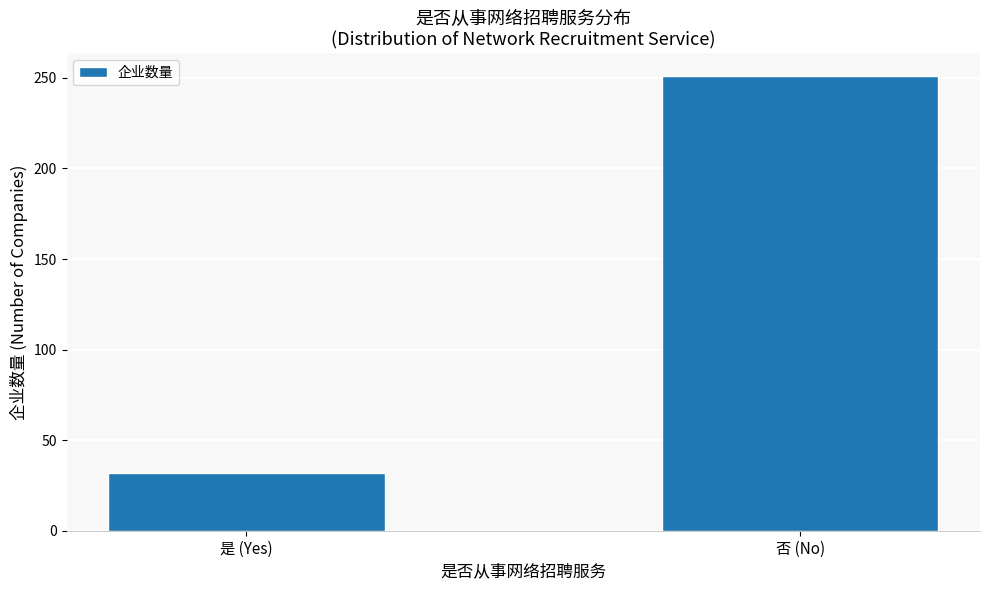

What is the difference between the values at 否 (No) and 是 (Yes)?

219